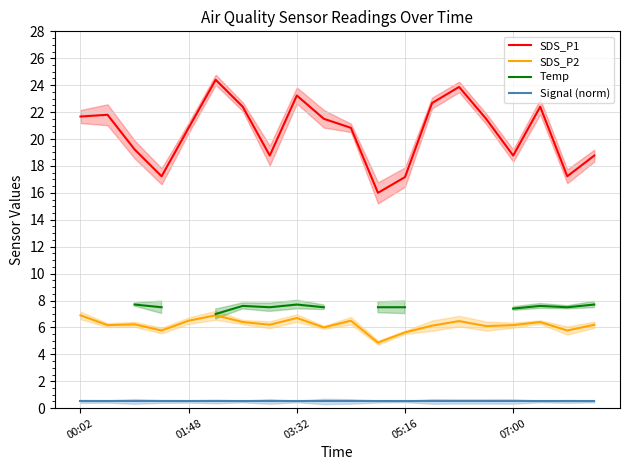

True or false: SDS_P2 and Signal (norm) cross at least once.

False